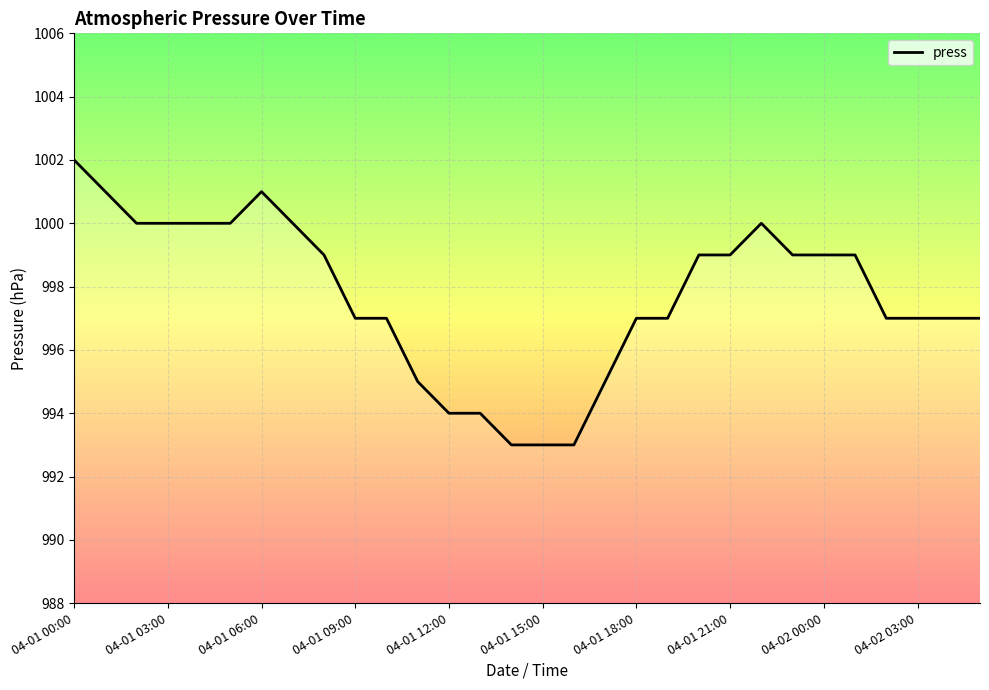

What is the maximum value shown in the chart?

1002